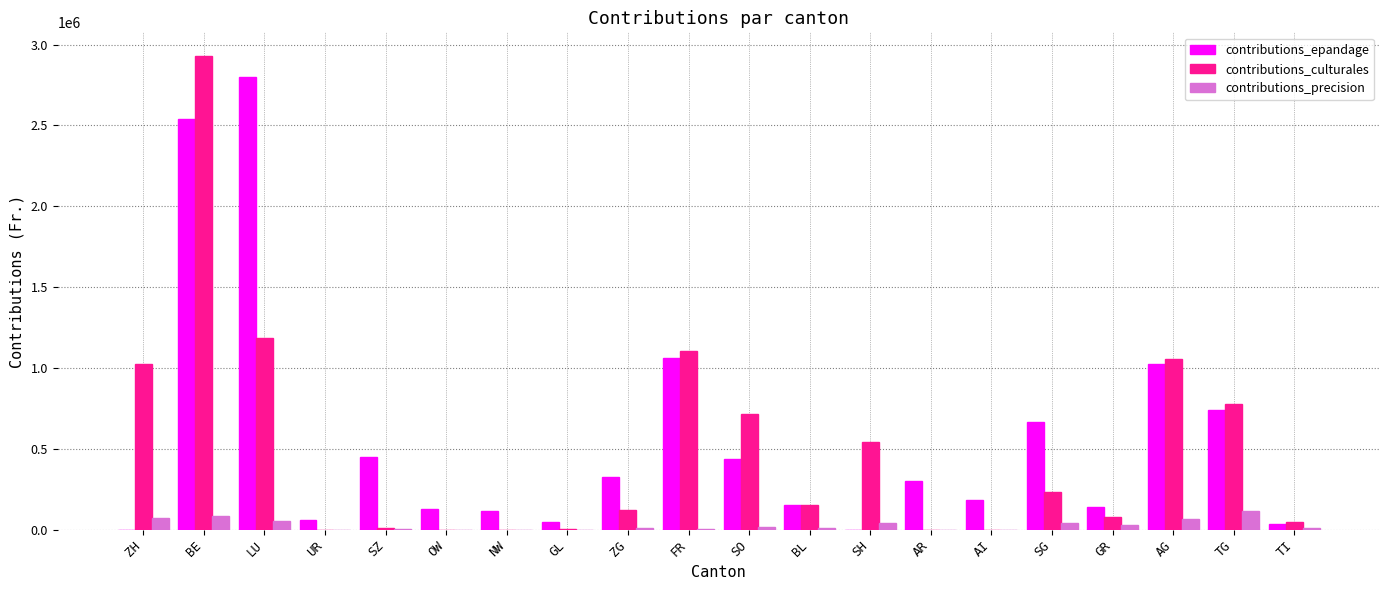

Which category has the highest value in the contributions_precision series?

TG